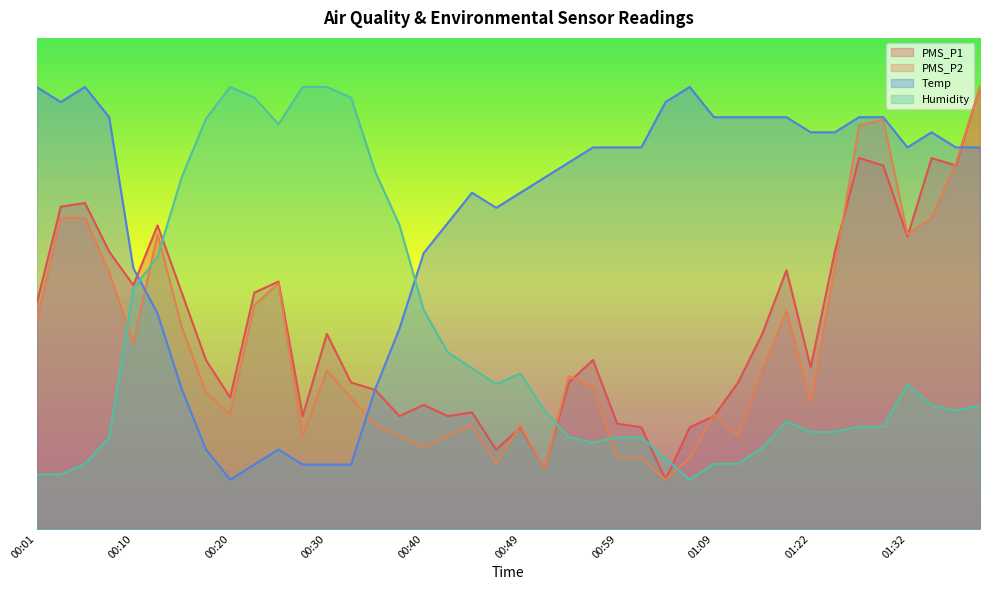

Reading left to right, list all the values displayed in this chart.

PMS_P1: 45.8	65.6	66.4	56.5	49.6	61.8	48.1	34.4	26.8	48.1	50.4	23.0	39.7	29.8	28.3	23.0	25.2	23.0	23.7	16.1	20.7	12.3	29.8	34.4	21.4	20.7	10.0	20.7	23.0	29.8	39.7	52.7	32.9	56.5	75.5	74.0	59.5	75.5	74.0	90.0
PMS_P2: 42.2	63.3	63.3	52.2	37.8	60.0	41.1	27.8	23.3	45.6	50.0	18.9	32.2	26.7	21.1	18.9	16.7	18.9	21.1	13.3	21.1	12.2	31.1	28.9	14.4	14.4	10.0	14.4	23.3	18.9	32.2	44.4	25.6	53.3	82.2	83.3	60.0	63.3	74.4	90.0
Temp: 90.0	86.9	90.0	83.8	53.1	43.8	28.5	16.2	10.0	13.1	16.2	13.1	13.1	13.1	28.5	40.8	56.2	62.3	68.5	65.4	68.5	71.5	74.6	77.7	77.7	77.7	86.9	90.0	83.8	83.8	83.8	83.8	80.8	80.8	83.8	83.8	77.7	80.8	77.7	77.7
Humidity: 11.1	11.1	13.2	18.6	48.9	55.4	71.6	83.5	90.0	87.8	82.4	90.0	90.0	87.8	72.7	61.9	44.6	35.9	32.7	29.5	31.6	24.1	18.6	17.6	18.6	18.6	14.3	10.0	13.2	13.2	16.5	21.9	19.7	19.7	20.8	20.8	29.5	25.1	24.1	25.1